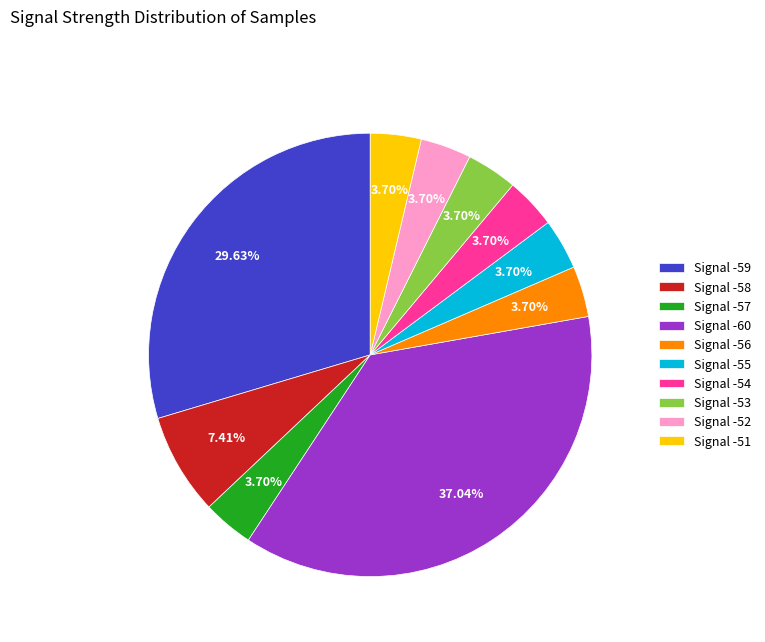

Which has a higher value, Signal -58 or Signal -57?

Signal -58